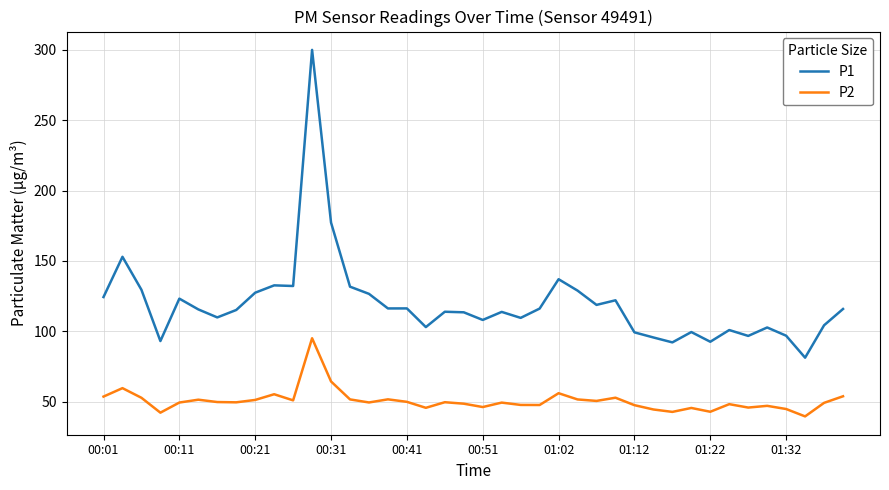

Which series has the largest range (max minus min)?

P1